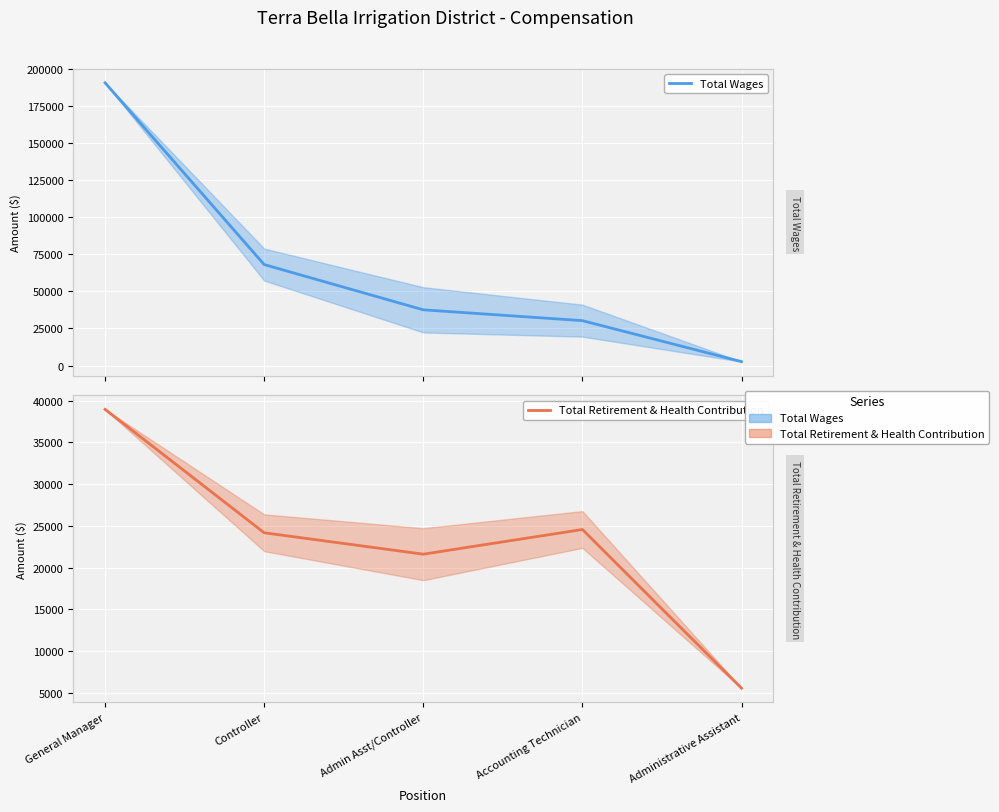

The Total Wages series shows 30286 at Accounting Technician. True or false?

True